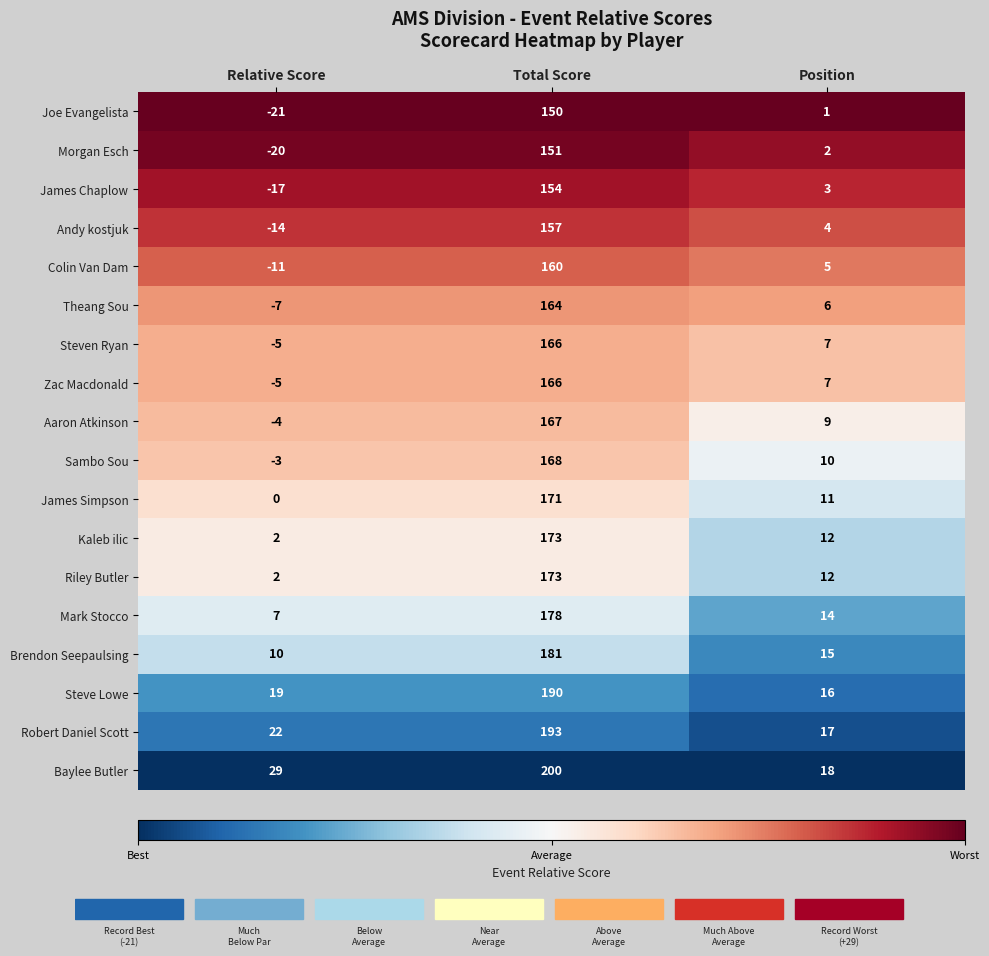

True or false: Joe Evangelista has a value of -21 at Relative Score.

True